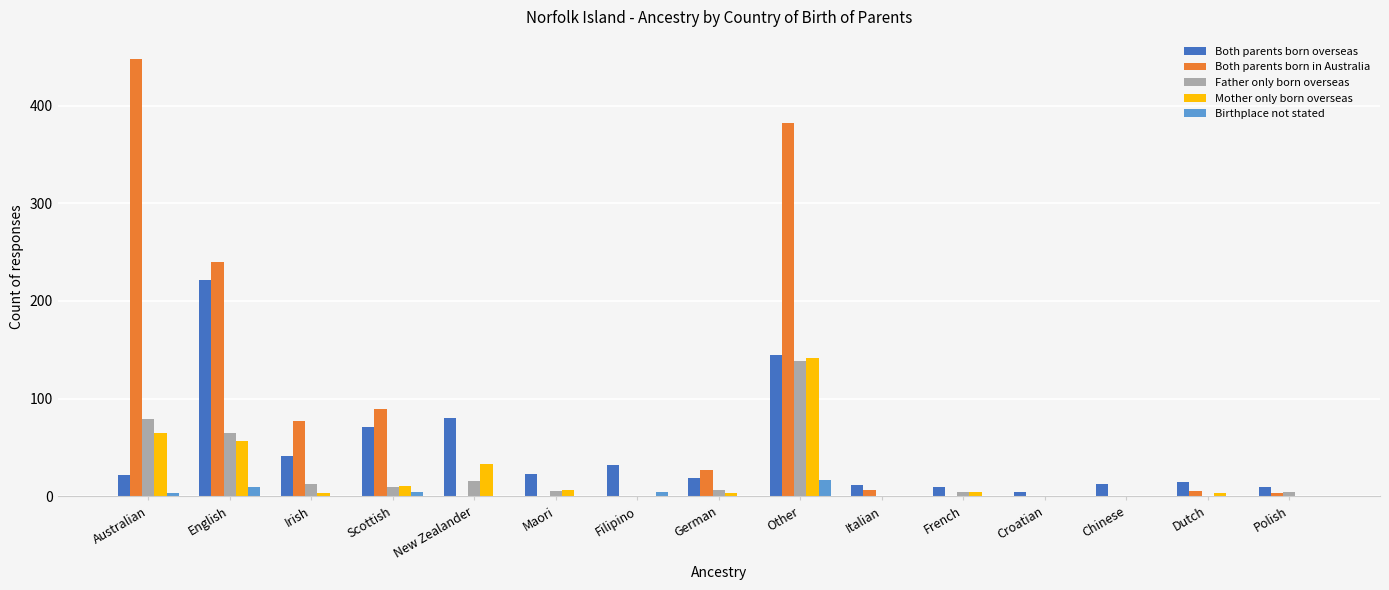

What is the sum of all Both parents born in Australia values?

1278